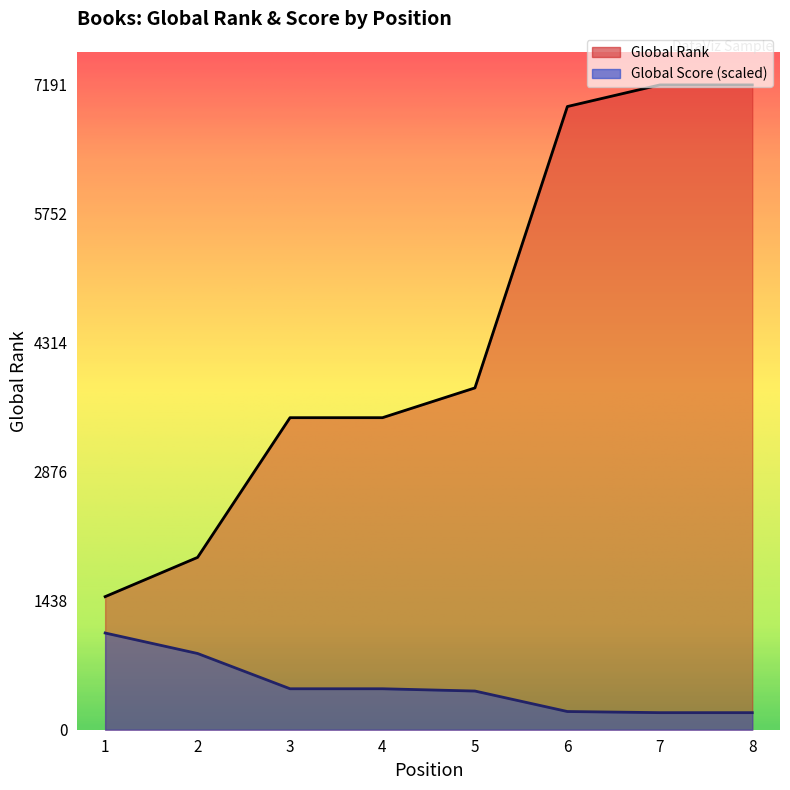

True or false: Global Score and Global Rank intersect in this chart.

False